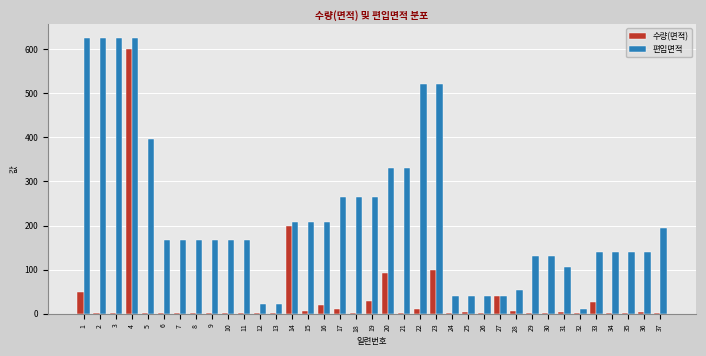

Which series has the largest total across all categories?

편입면적